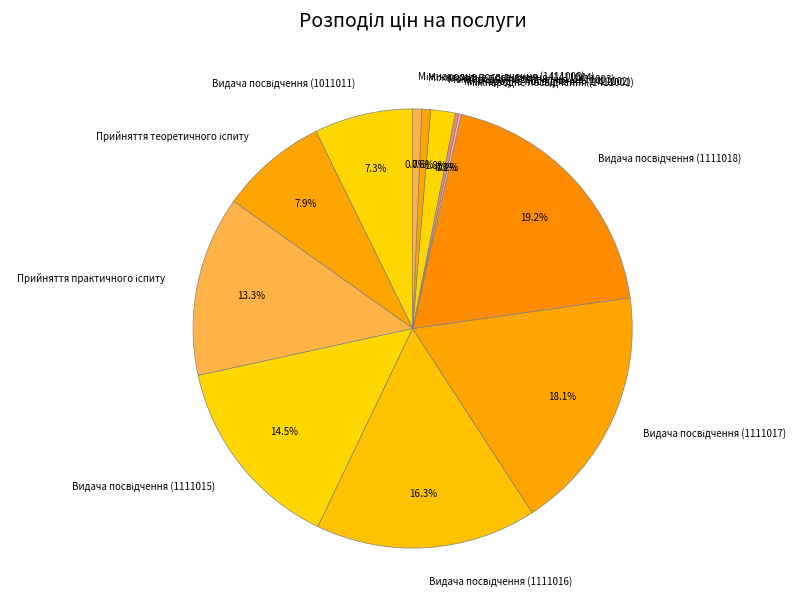

Does any single category account for the majority?

No